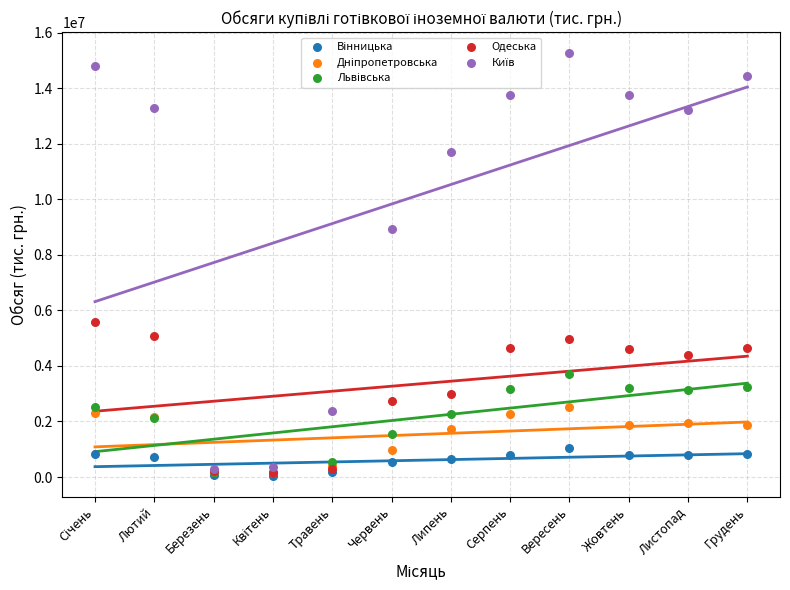

Across all series, what Y value is closest to 7654449?

8921023.7